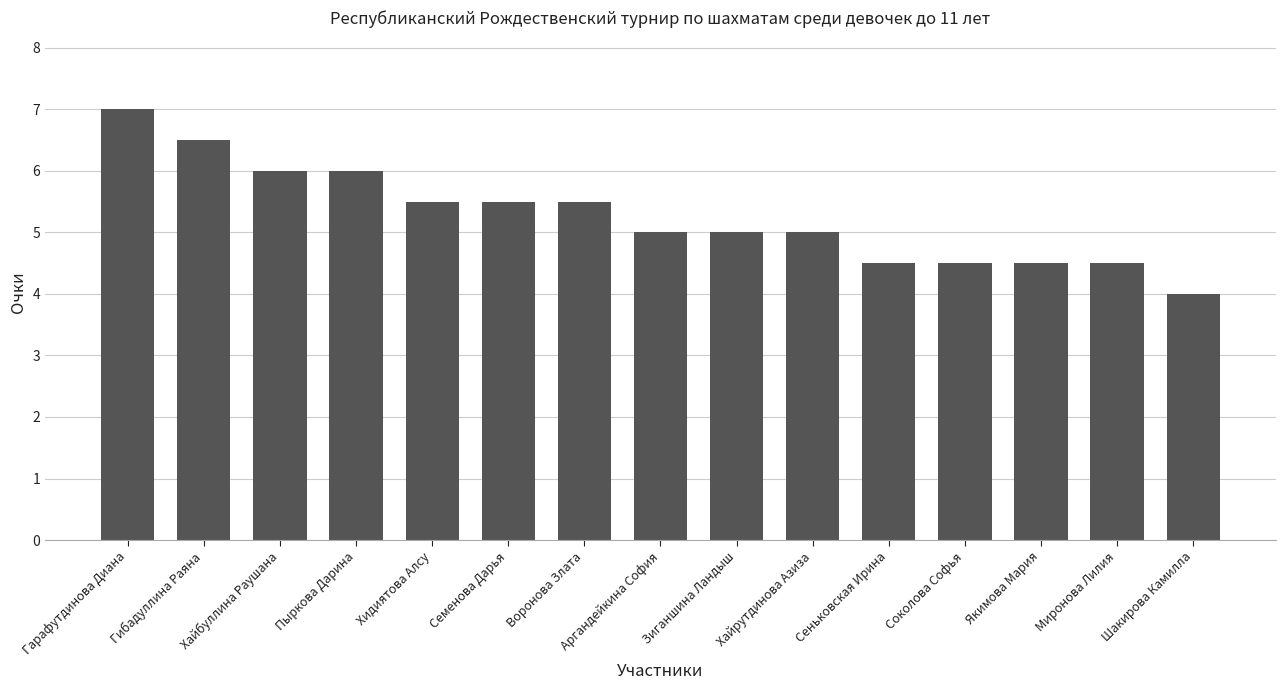

Approximately how many times larger is the value at Воронова Злата compared to Шакирова Камилла?

1.4